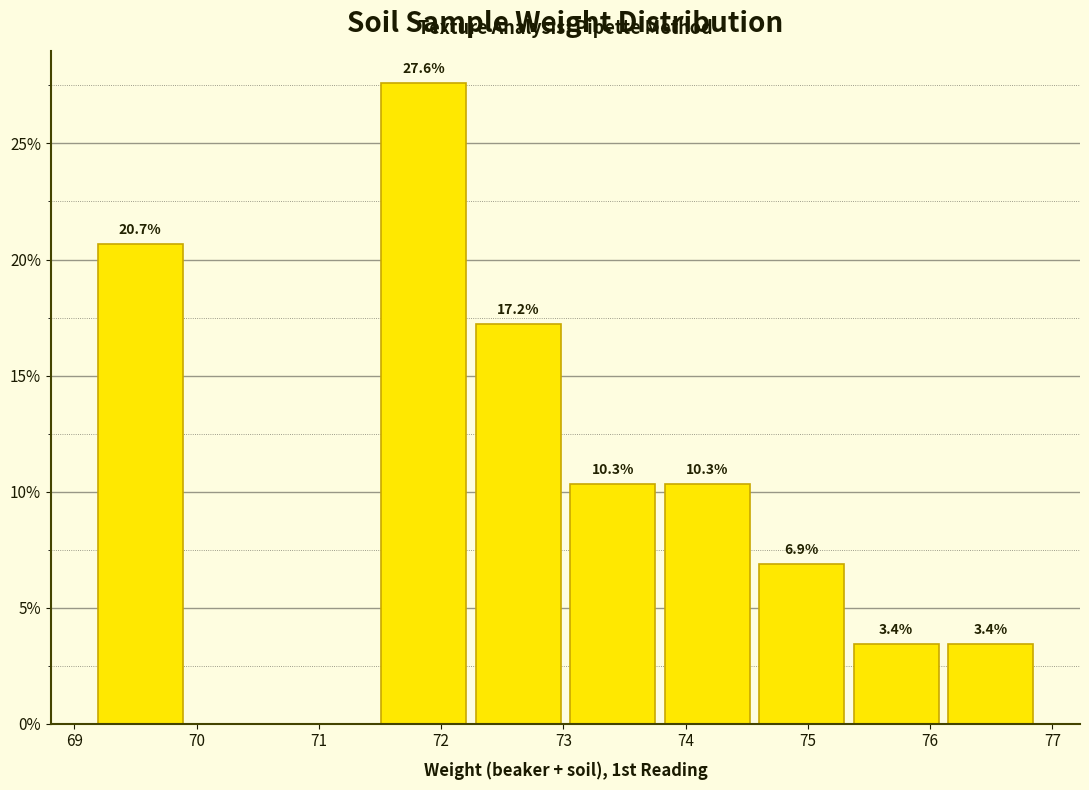

Which range on the x-axis has the tallest bar?

71.5 to 72.2